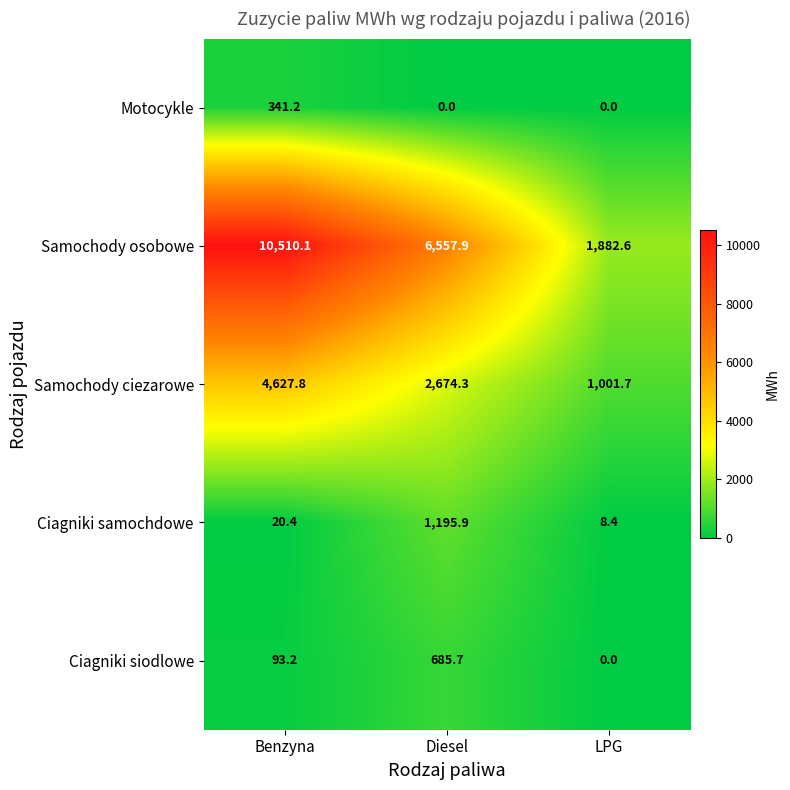

At which category is the sum across all series the highest?

Benzyna